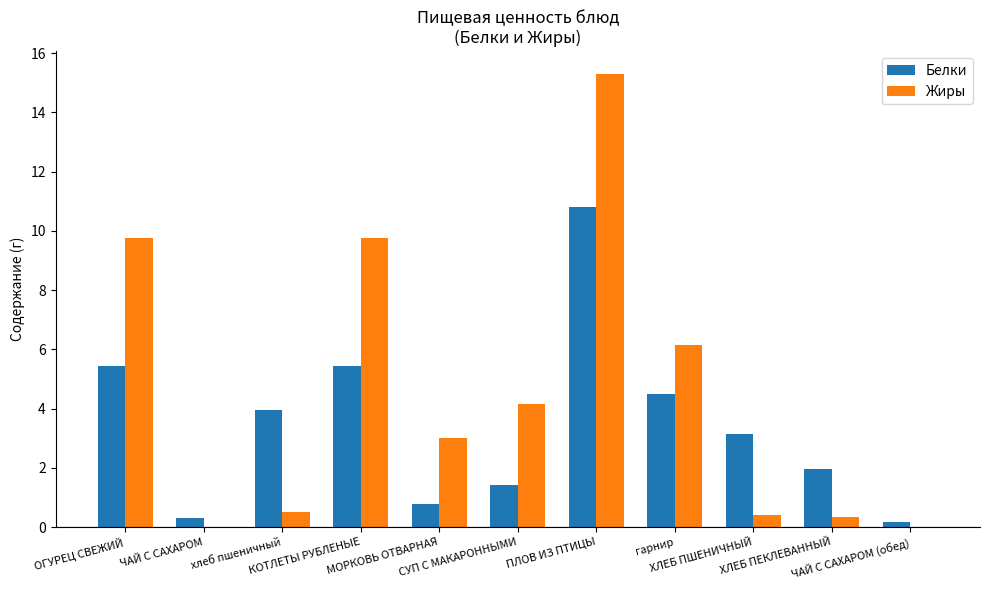

Where is Жиры nearest to the value 7?

гарнир